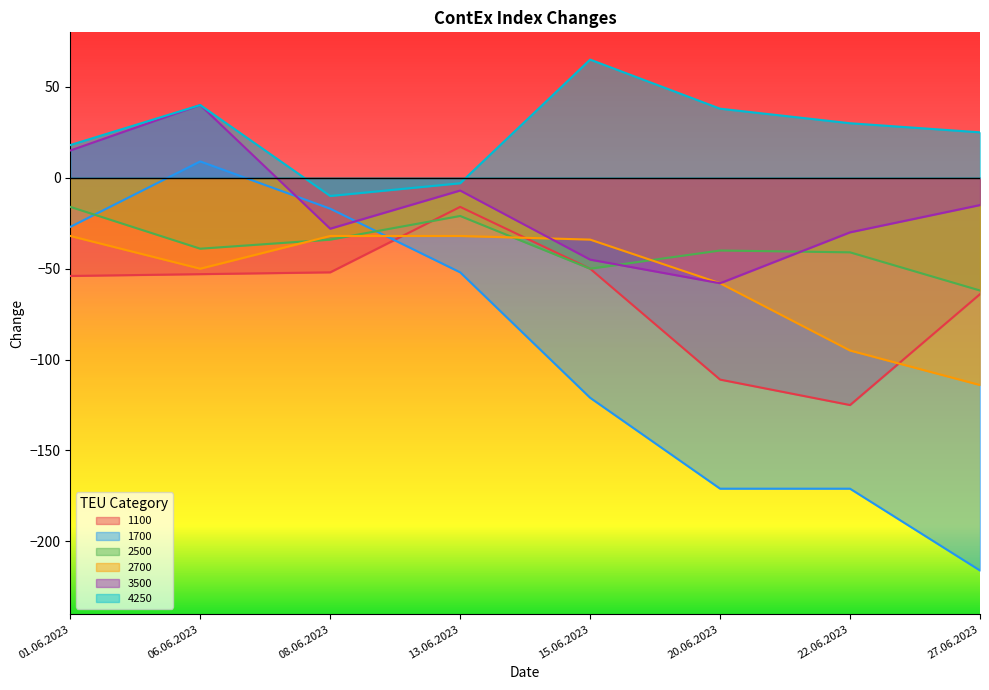

How many values in the 2700 series are below -34?

4